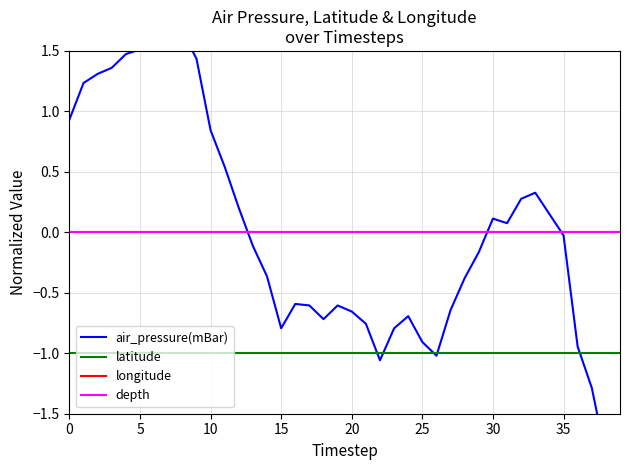

How many lines are shown in the chart?

4